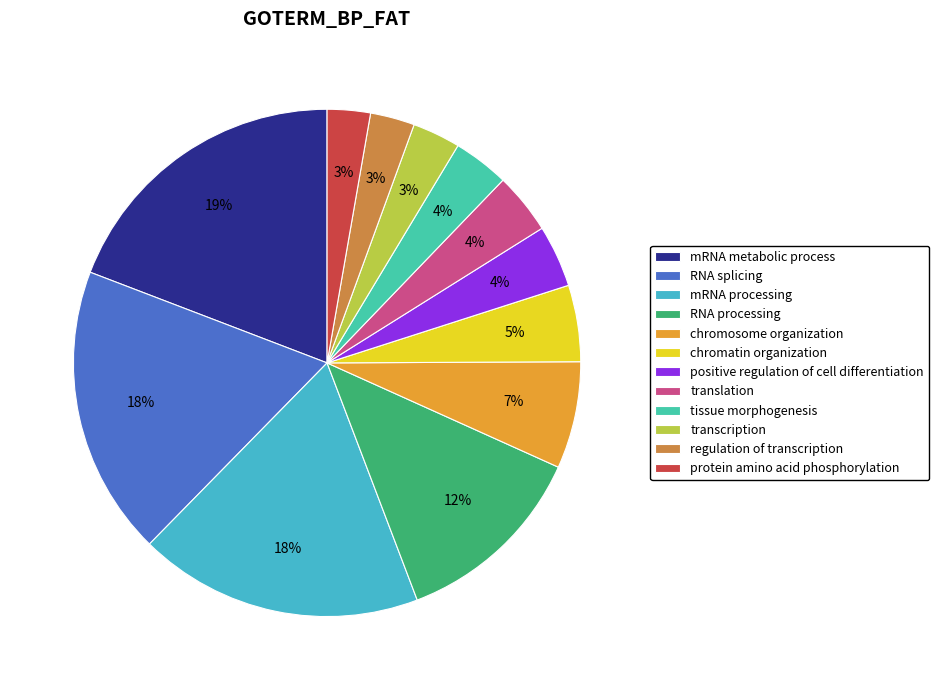

How many slices are in this pie chart?

12